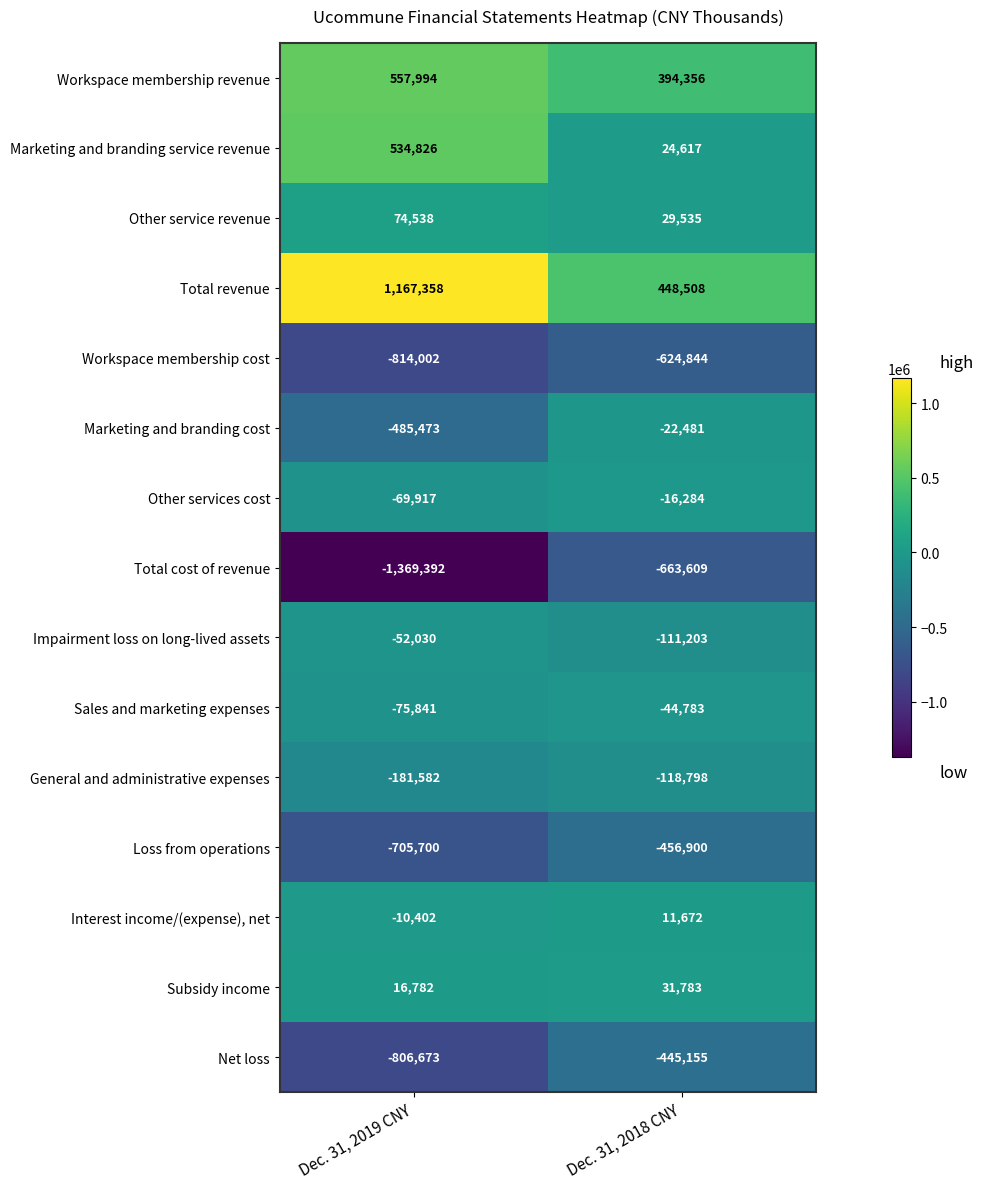

What is the spread (max minus min) of values at Dec. 31, 2018 CNY?

1112117